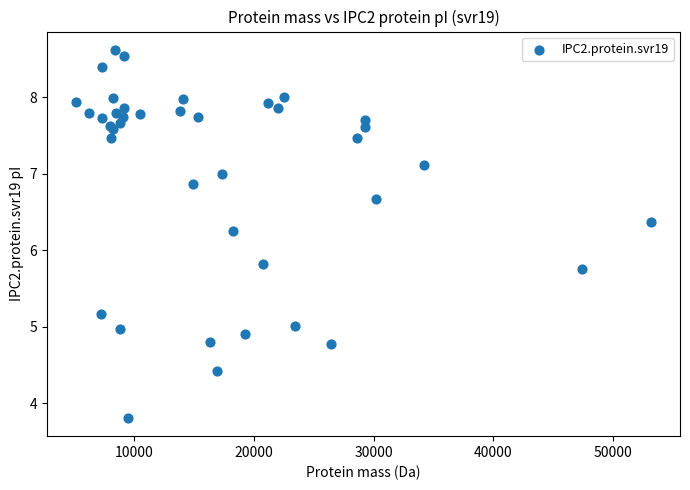

What Y value in the scatter plot is closest to 6?

5.8